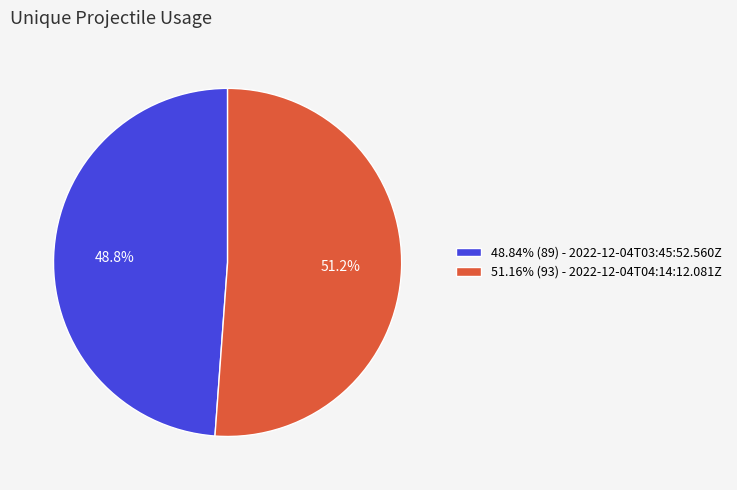

Approximately how many times larger is the value at 48.84% (89) - 2022-12-04T03:45:52.560Z compared to 51.16% (93) - 2022-12-04T04:14:12.081Z?

1.0